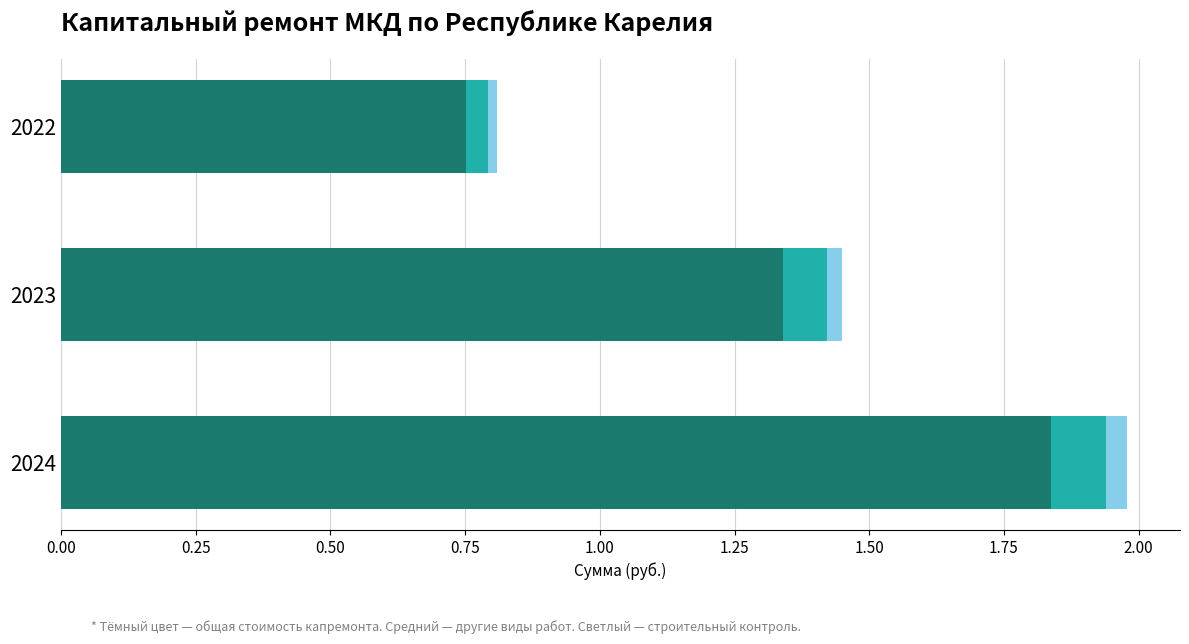

At which category is the sum across all series the highest?

2024